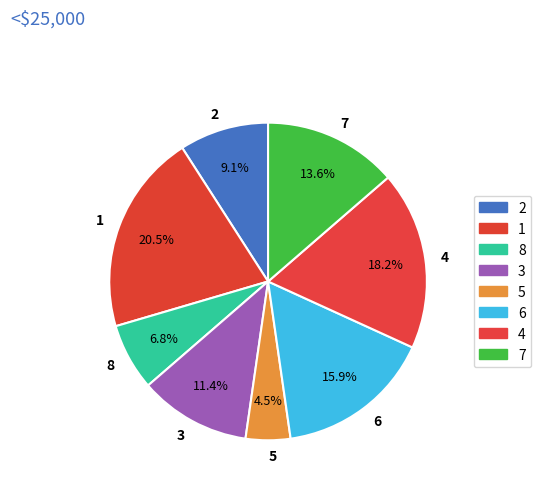

How many slices are in this pie chart?

8